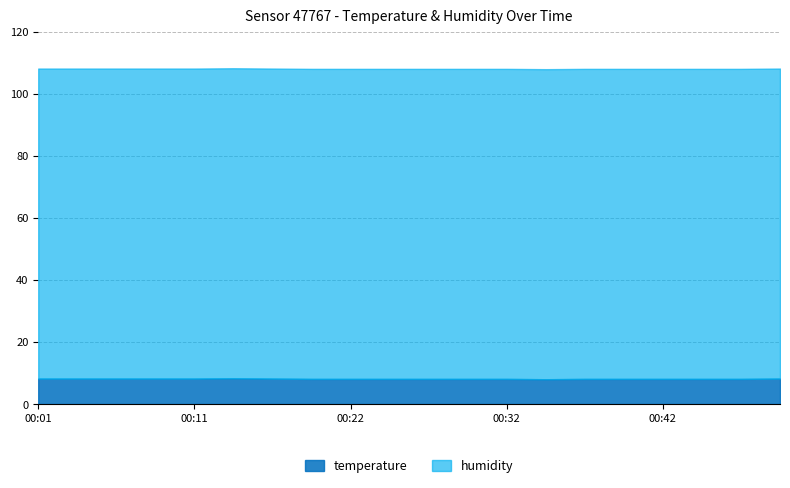

True or false: humidity and temperature intersect in this chart.

False